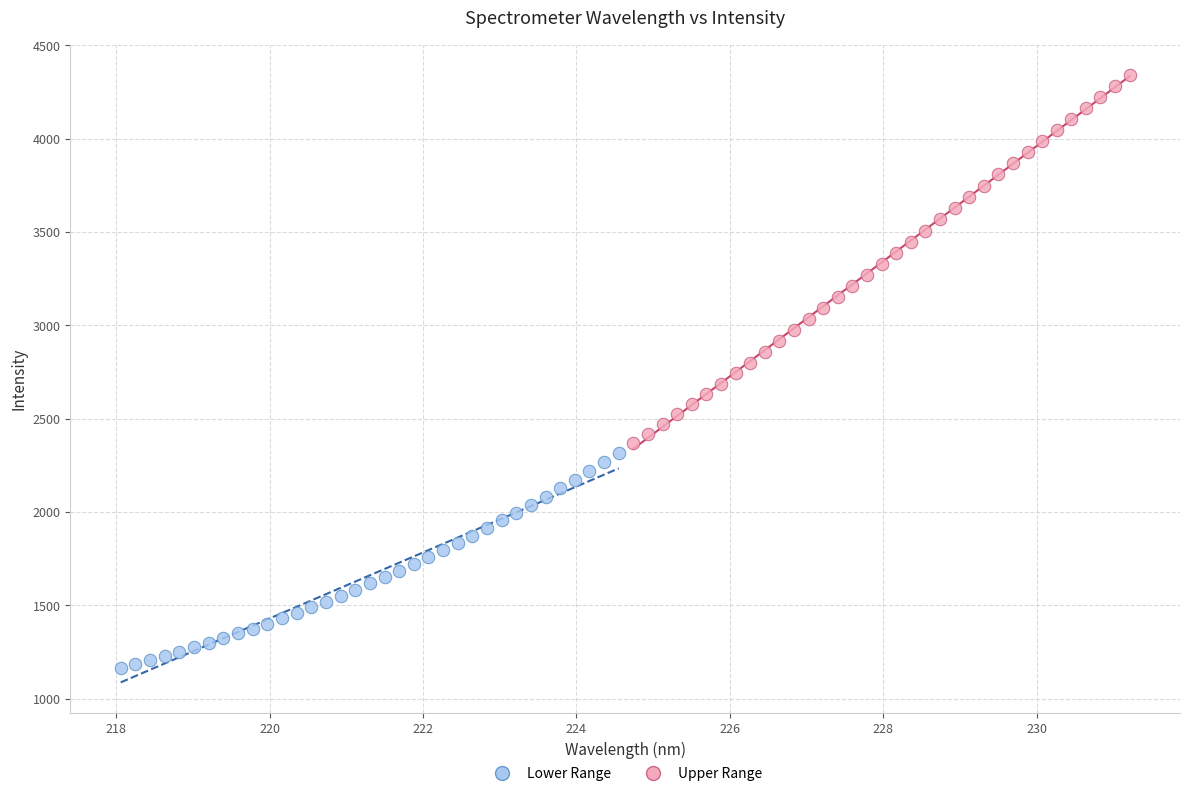

Which series reaches the minimum Y coordinate?

Lower Range